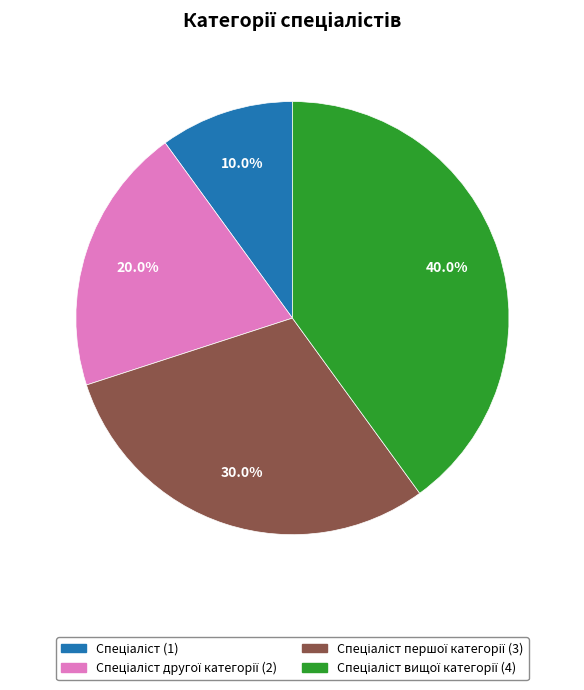

Is there a majority slice in this chart?

No